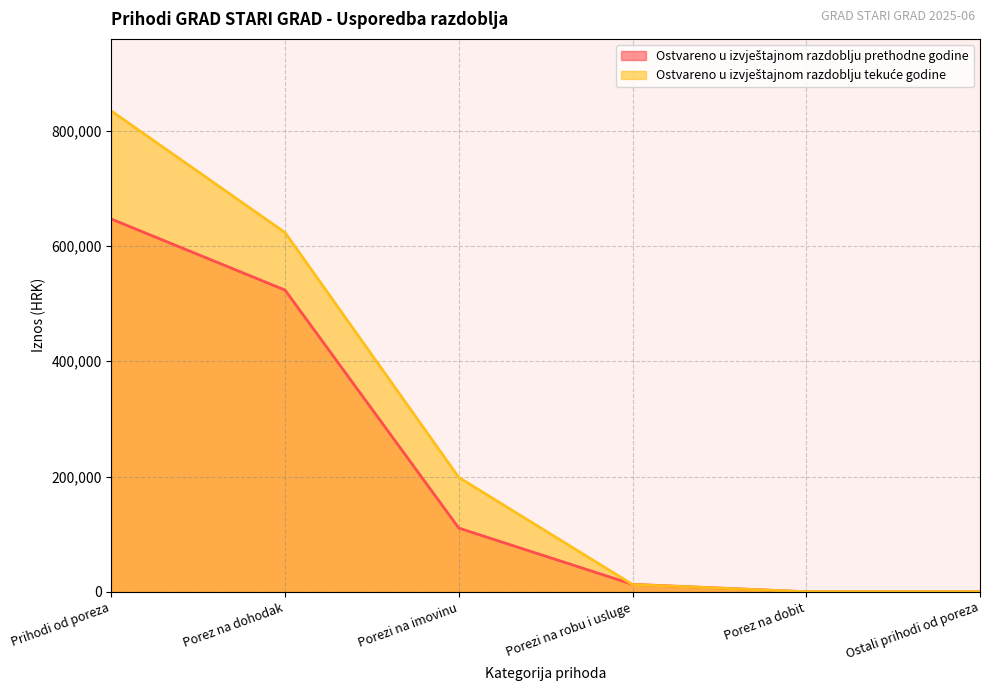

Reading left to right, transcribe all the data shown in this chart.

Ostvareno u izvještajnom razdoblju prethodne godine: Prihodi od poreza=646878.8	Porez na dohodak=523530.0	Porezi na imovinu=110476.9	Porezi na robu i usluge=12871.9	Porez na dobit=0.0	Ostali prihodi od poreza=0.0
Ostvareno u izvještajnom razdoblju tekuće godine: Prihodi od poreza=834387.0	Porez na dohodak=623384.7	Porezi na imovinu=198403.1	Porezi na robu i usluge=12599.2	Porez na dobit=0.0	Ostali prihodi od poreza=0.0